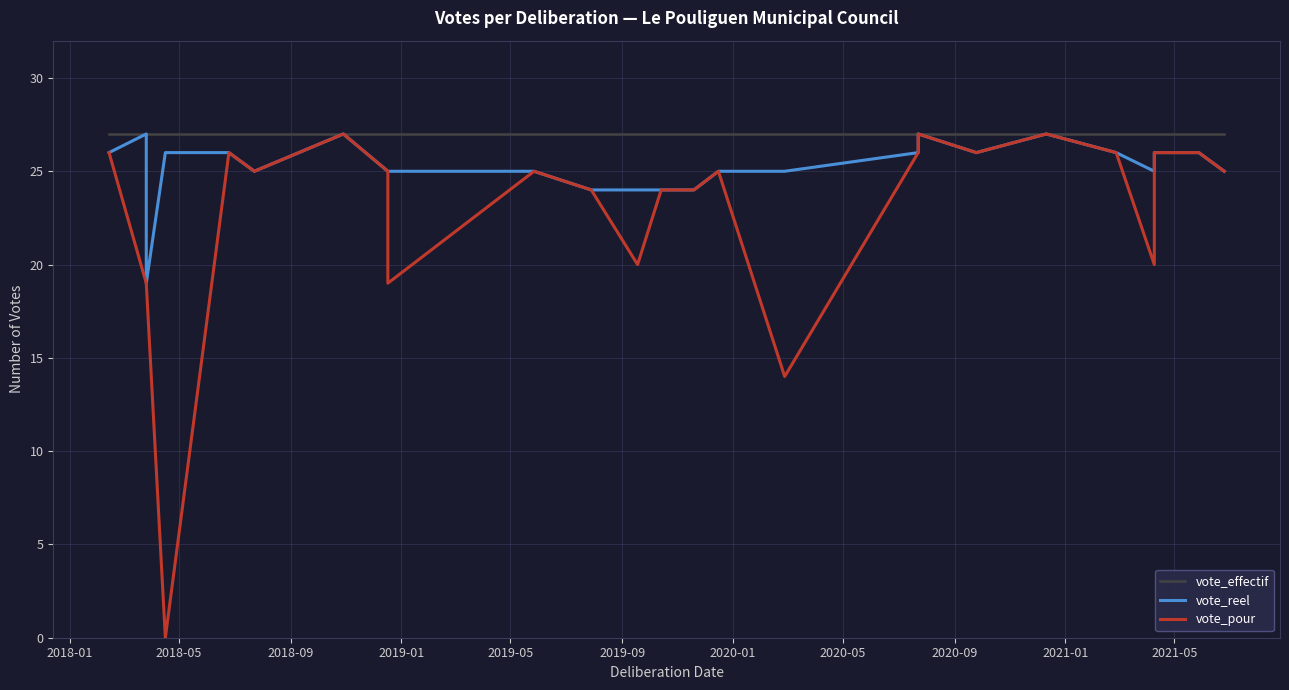

How many distinct data groups are displayed?

3